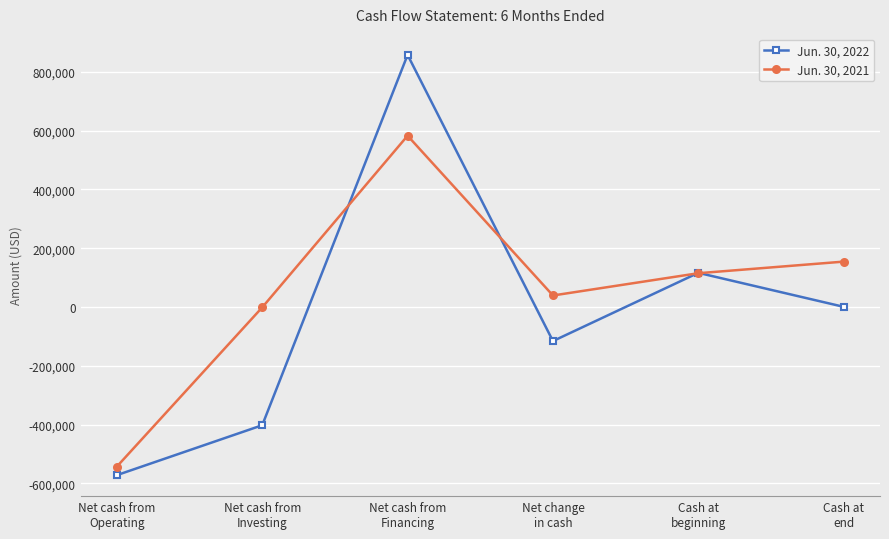

The value of Jun. 30, 2021 at Net cash from
Financing is 991011. True or false?

False